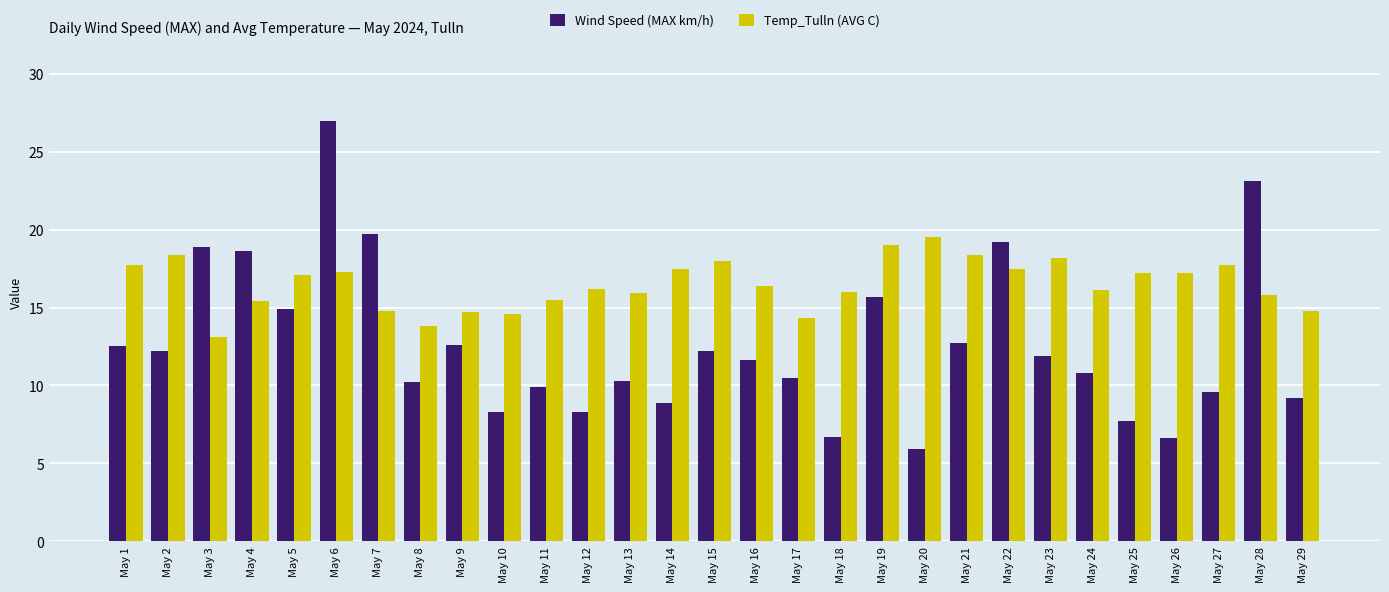

What is the difference between the Temp_Tulln (AVG C) values at May 20 and May 24?

3.4